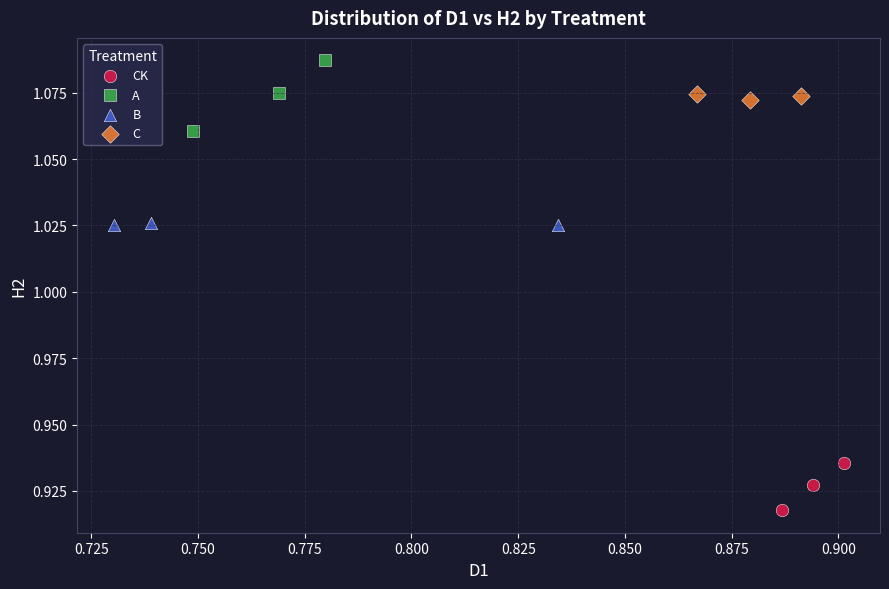

Which series contains the highest Y value?

A